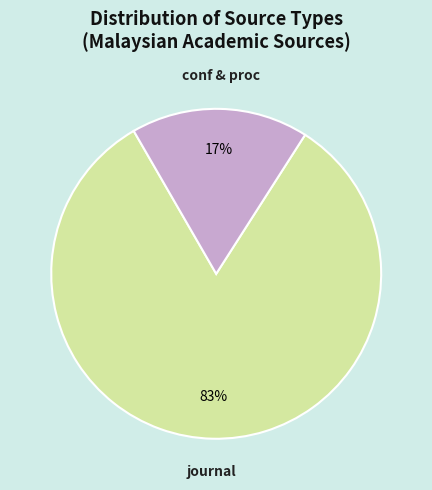

Does any single category account for the majority?

Yes